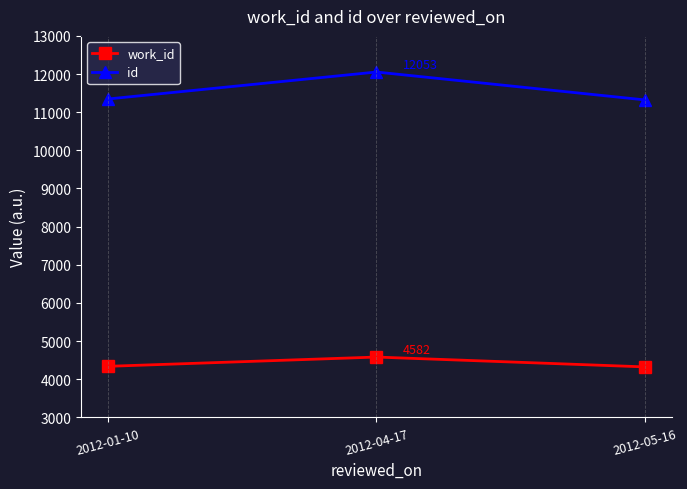

Is this an area chart (filled region under the line)?

No